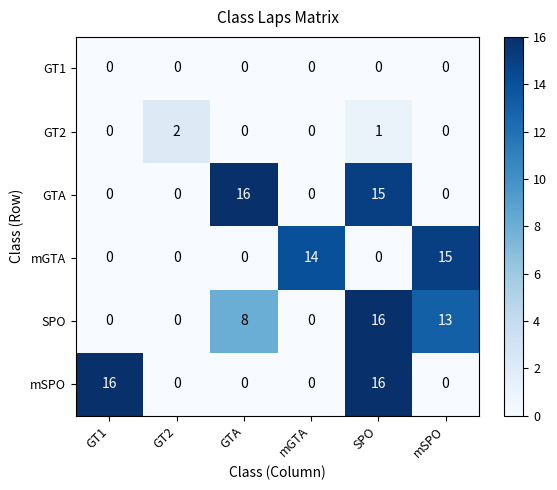

Count the mSPO values in the range 0 to 16.

6